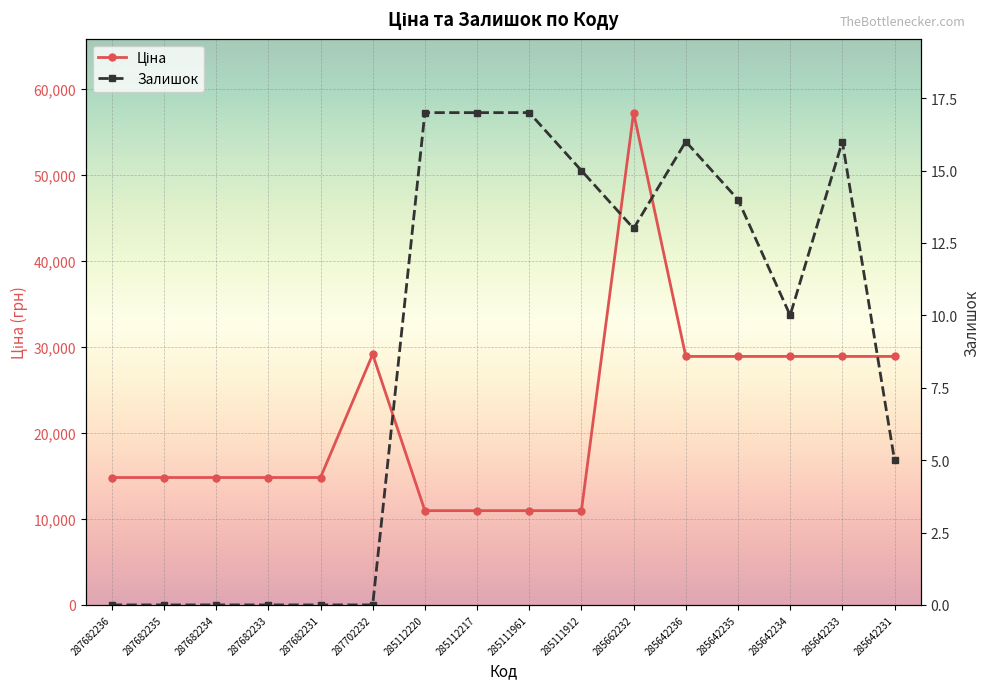

What is the value of the Ціна point at the 8th from the left?

10964.4